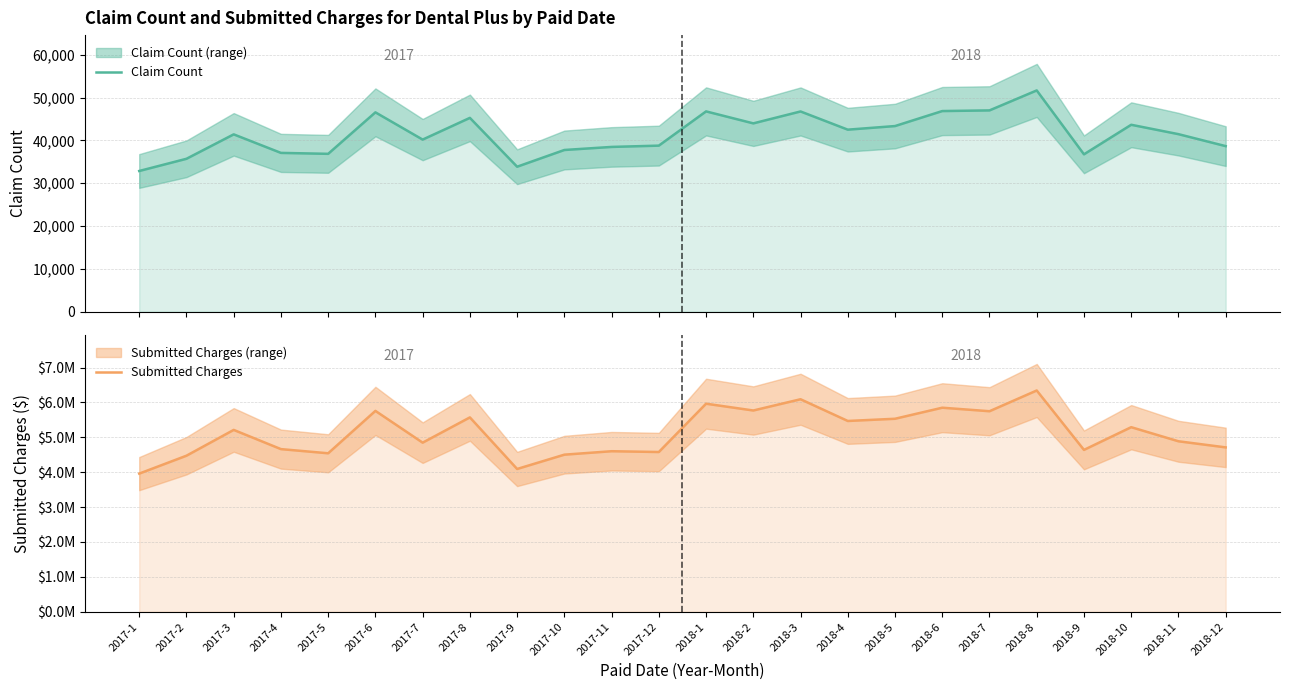

Is it true that Claim Count equals 64044.6 at 2018-11?

False